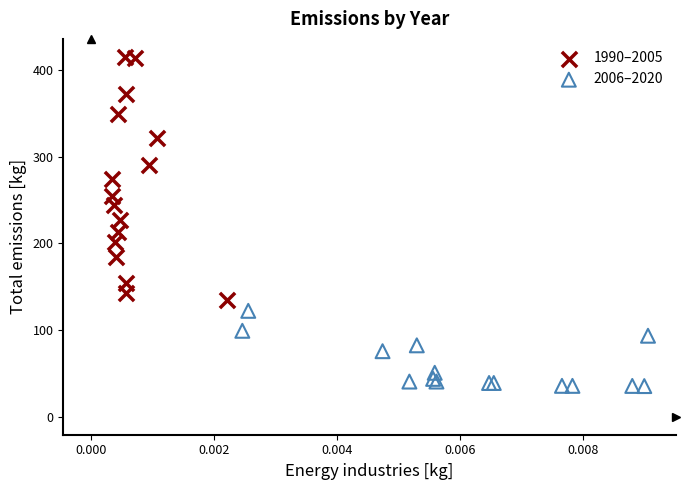

Which series has the largest Y range (max minus min)?

1990–2005